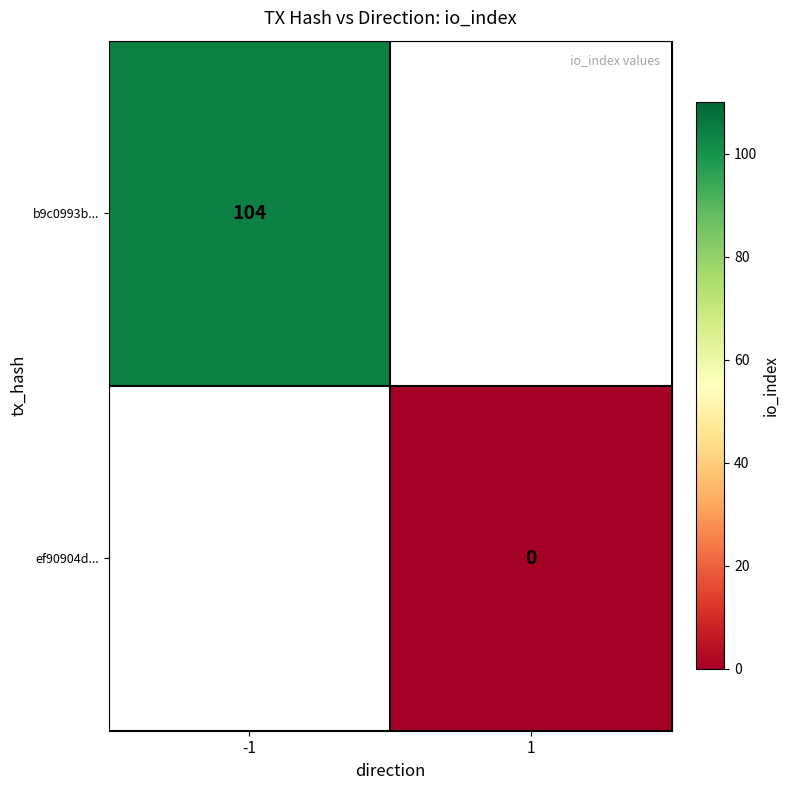

Is it true that b9c0993b... equals 63 at -1?

False